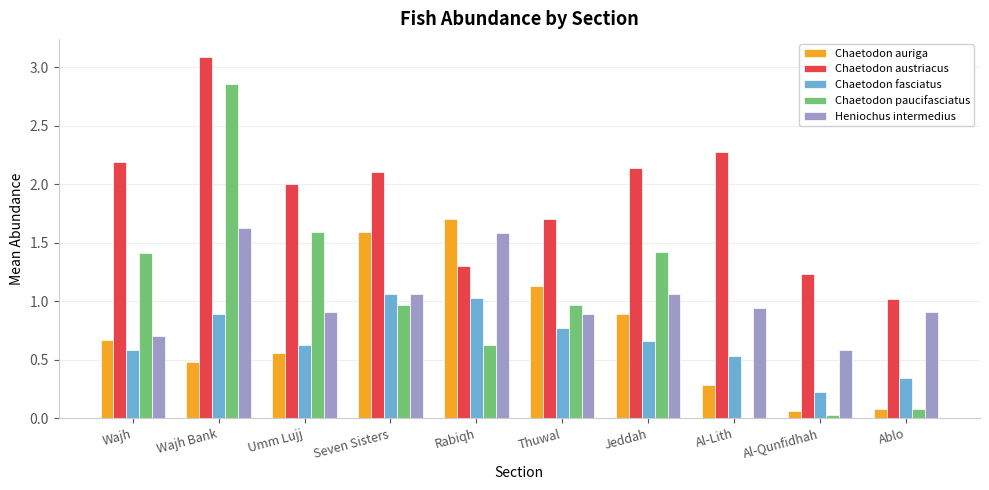

What is the maximum value shown in the chart?

3.1